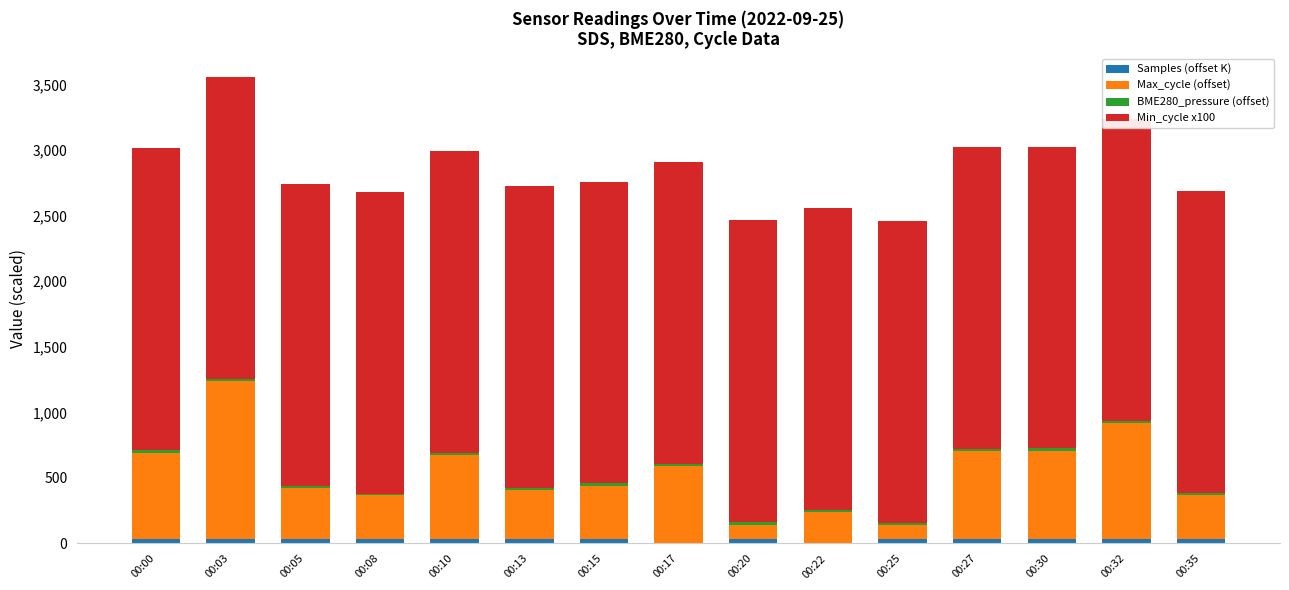

Reading left to right, transcribe all the data shown in this chart.

Samples (offset K): 33.1	32.1	32.8	32.0	32.9	32.5	32.8	6.3	34.9	7.4	35.1	34.3	34.1	34.3	34.5
Max_cycle (offset): 659.0	1204.0	387.0	334.0	643.0	372.0	409.0	585.0	108.0	230.0	104.0	667.0	670.0	884.0	333.0
BME280_pressure (offset): 20.0	20.0	17.0	11.0	13.0	18.0	17.0	17.0	20.0	17.0	17.0	18.0	20.0	17.0	18.0
Min_cycle x100: 2300.0	2300.0	2300.0	2300.0	2300.0	2300.0	2300.0	2300.0	2300.0	2300.0	2300.0	2300.0	2300.0	2300.0	2300.0